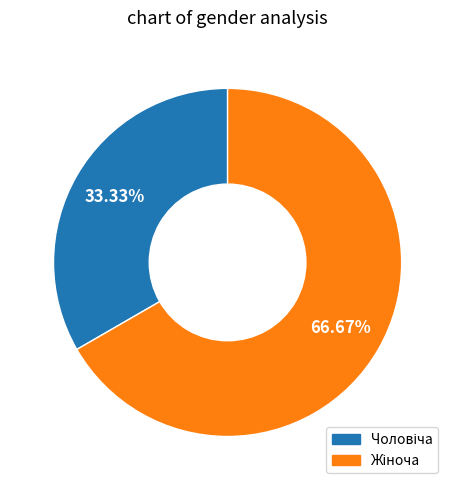

Is there a majority slice in this chart?

Yes